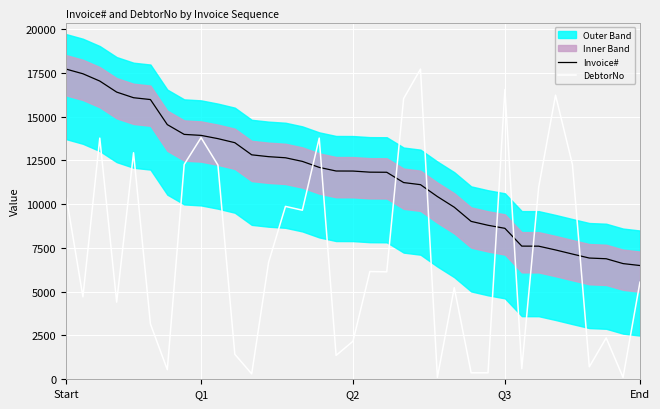

Which series changed the most between 9 and 12?

DebtorNo